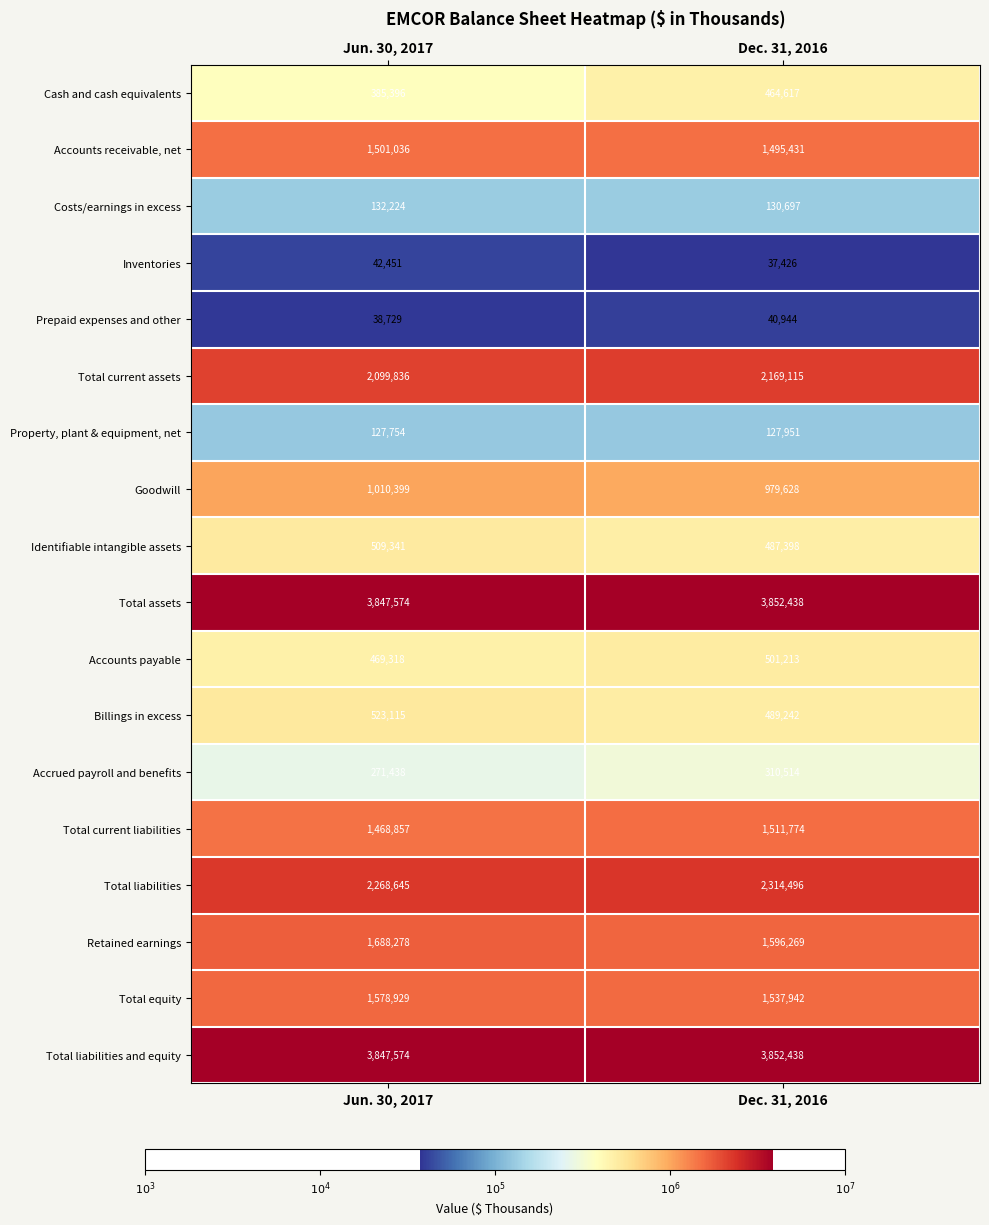

What is the smallest value displayed?

37426